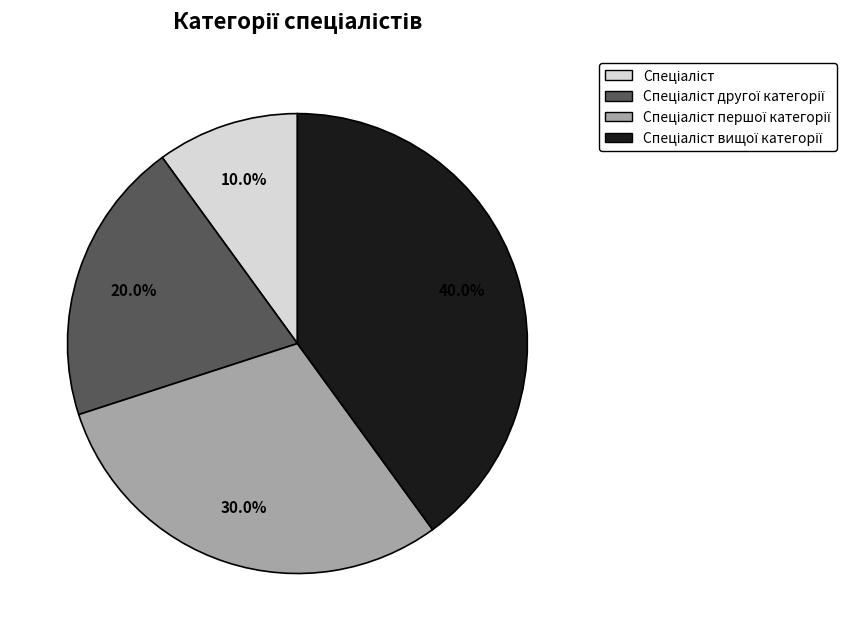

Is there any slice that represents more than half of the pie?

No